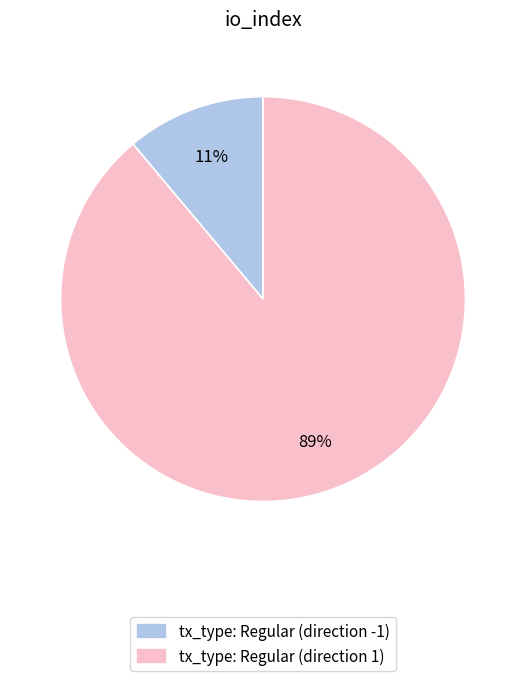

Which category has the smallest portion of the pie?

tx_type: Regular (direction -1)